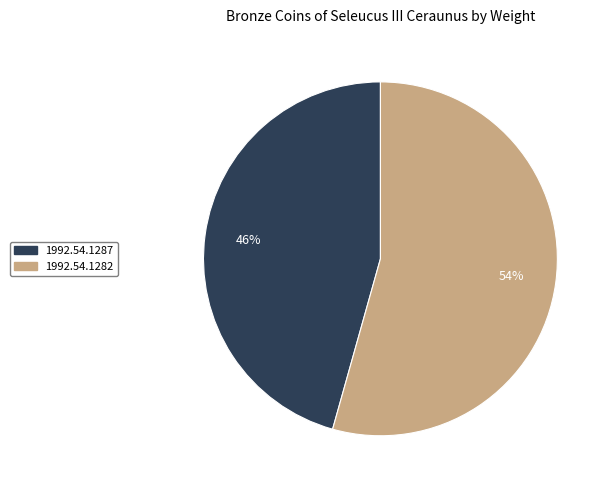

Does 1992.54.1287 represent more than half of the total?

No